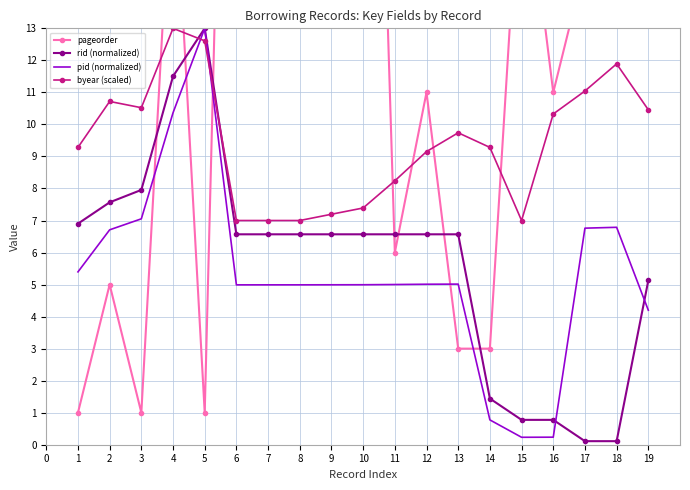

How many lines are shown in the chart?

4